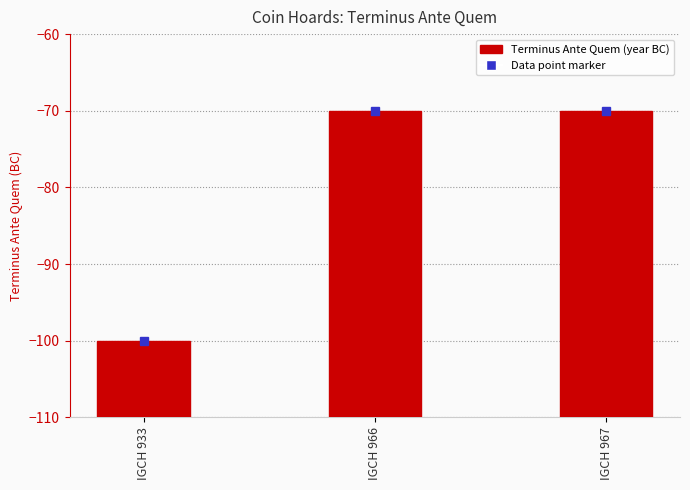

How many categories are shown in the chart?

3